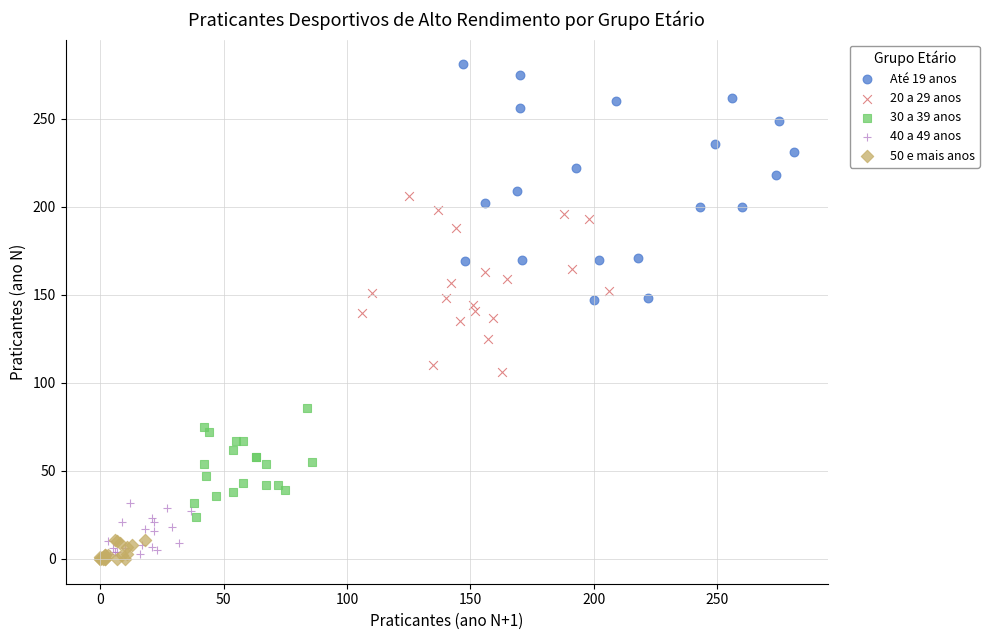

Which series reaches the maximum Y coordinate?

Até 19 anos